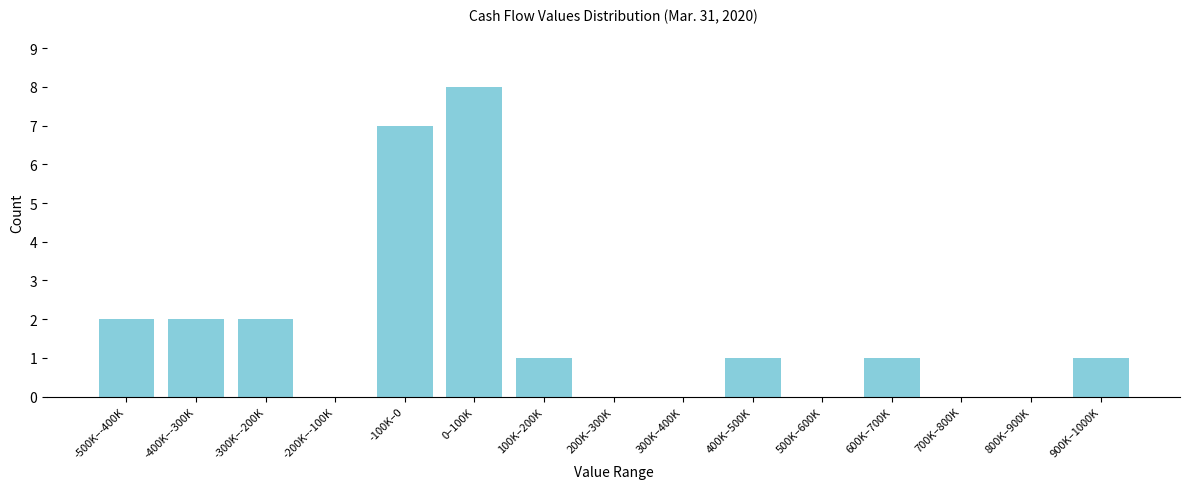

Reading right to left, what are all the values shown in this chart?

900K–1000K=1	800K–900K=0	700K–800K=0	600K–700K=1	500K–600K=0	400K–500K=1	300K–400K=0	200K–300K=0	100K–200K=1	0–100K=8	-100K–0=7	-200K–-100K=0	-300K–-200K=2	-400K–-300K=2	-500K–-400K=2